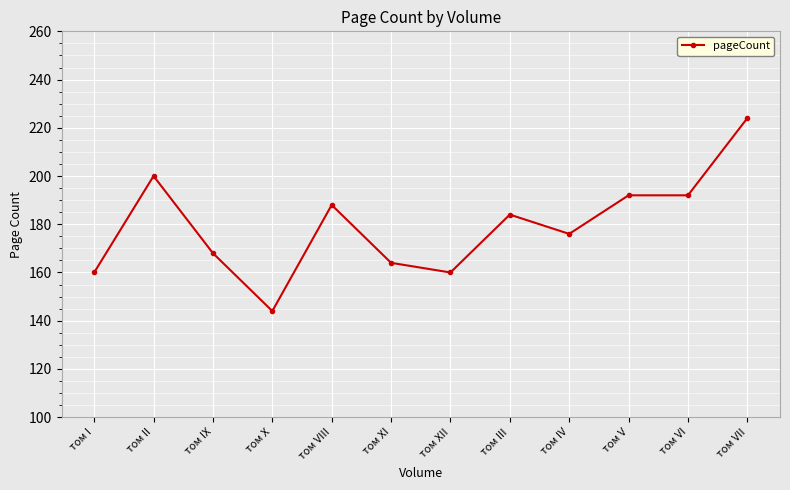

True or false: the data shows 88 at том VII.

False